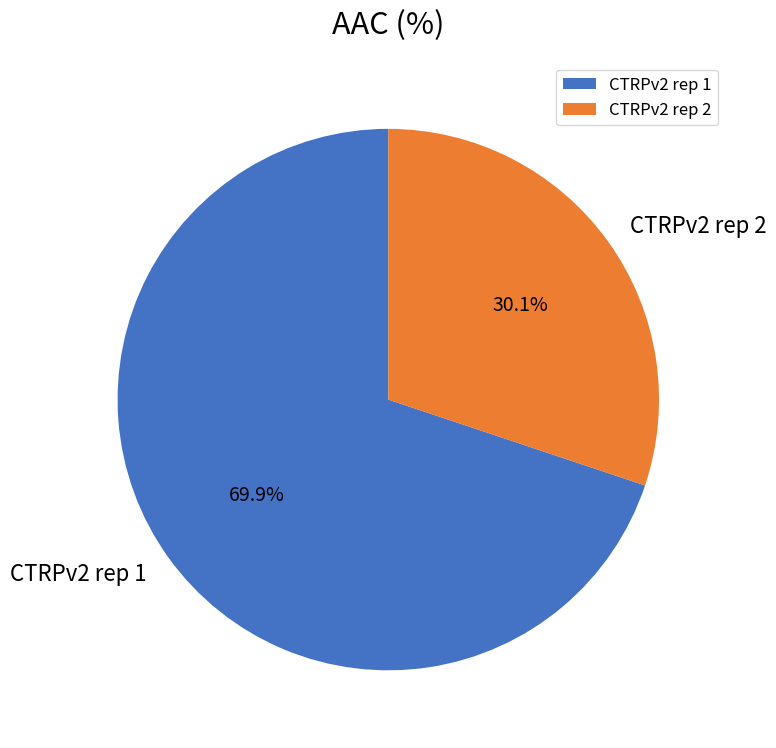

How many slices are in this pie chart?

2